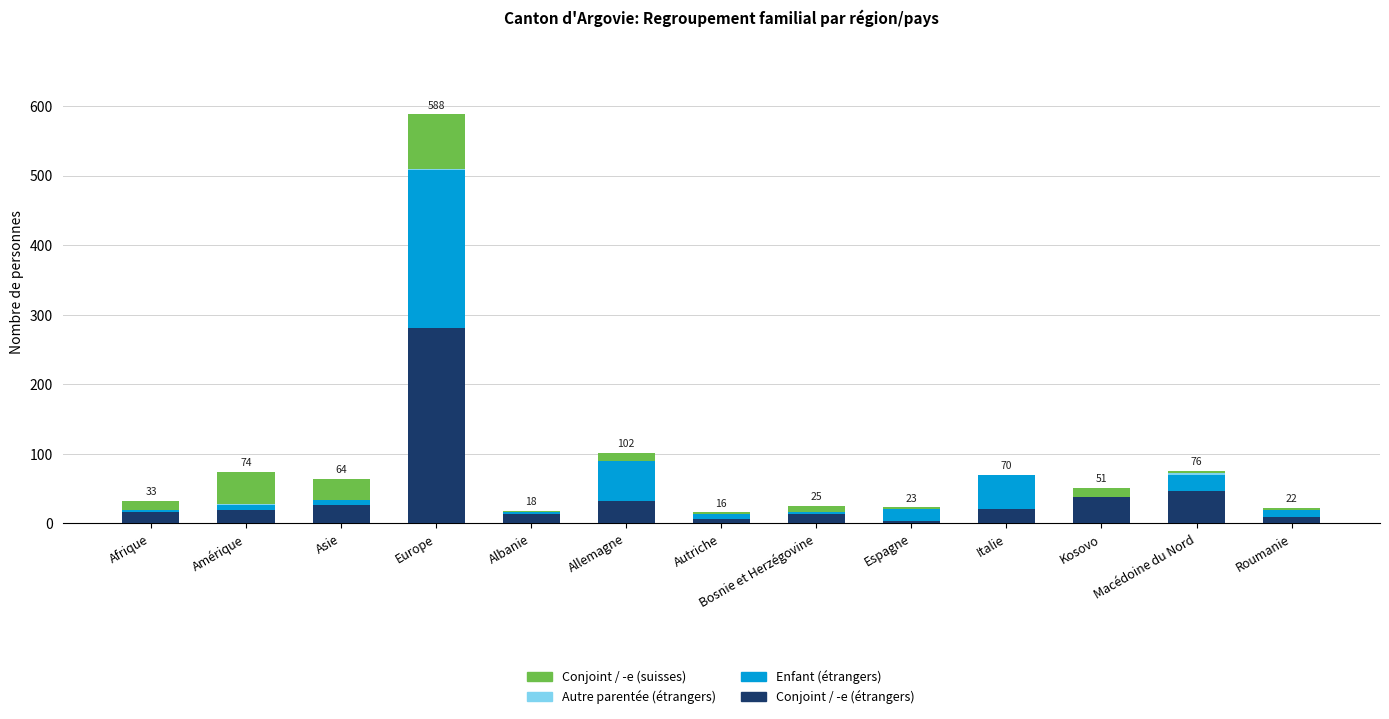

At which category is the sum across all series the highest?

Europe